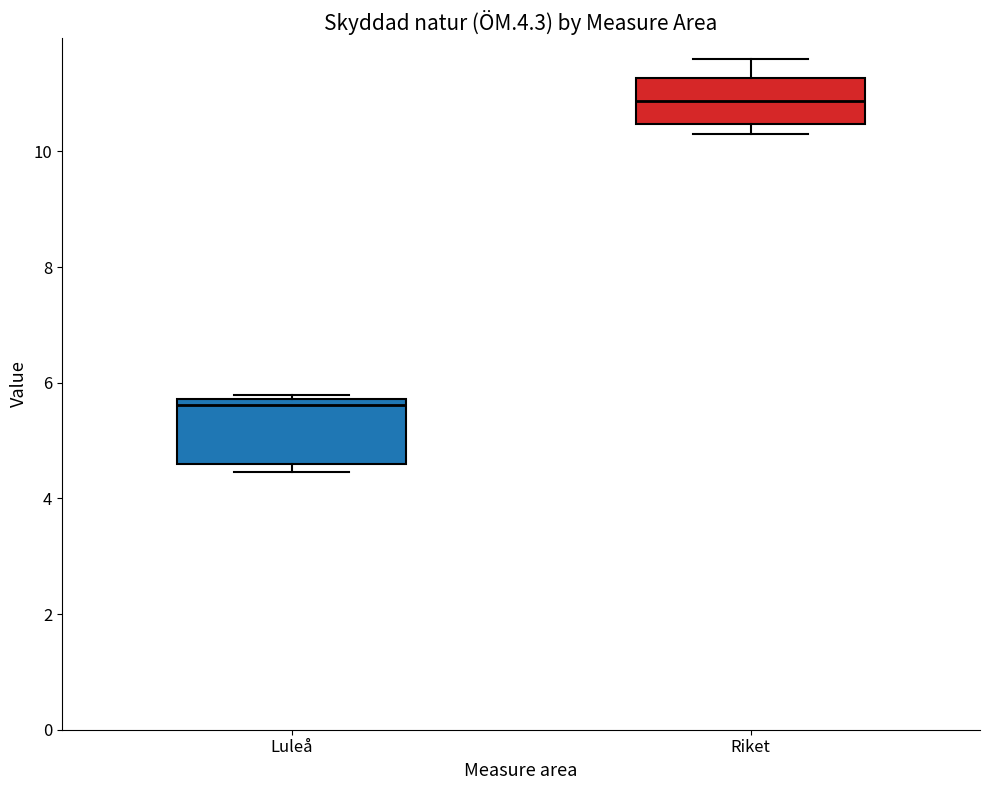

Reading left to right, transcribe this box plot: for each box, give where its median line is, the range the box spans, and where its two whiskers end, as read against the y-axis. The values are not printed on the chart, so give them approximately, as read against the axis.

Luleå: median 5.6, box 4.6 to 5.8, whiskers 4.4 to 5.8 (just above the box's upper edge)
Riket: median 10.8, box 10.4 to 11.2, whiskers 10.2 to 11.6